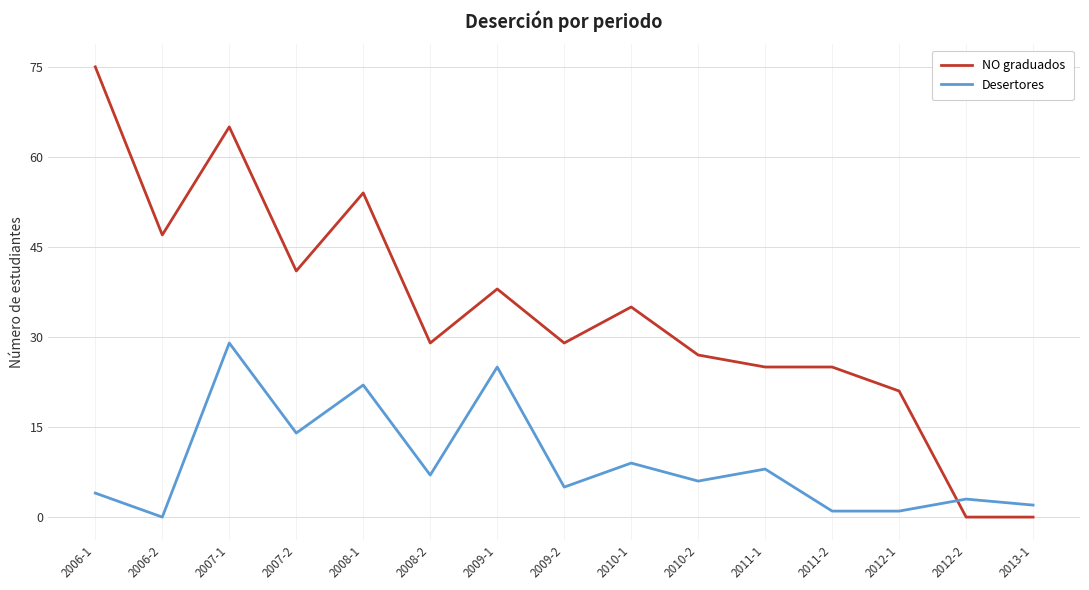

Where is Desertores nearest to the value 14?

2007-2